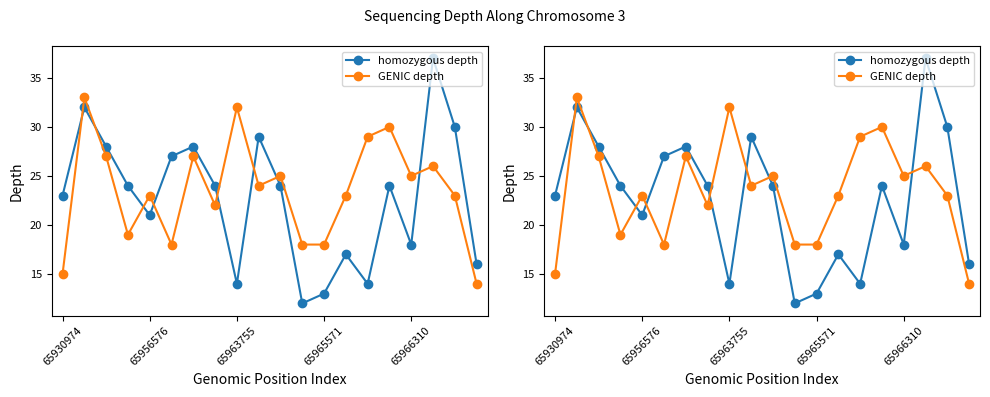

Reading right to left, extract all data points from this chart.

homozygous depth: 16	30	37	18	24	14	17	13	12	24	29	14	24	28	27	21	24	28	32	23
GENIC depth: 14	23	26	25	30	29	23	18	18	25	24	32	22	27	18	23	19	27	33	15